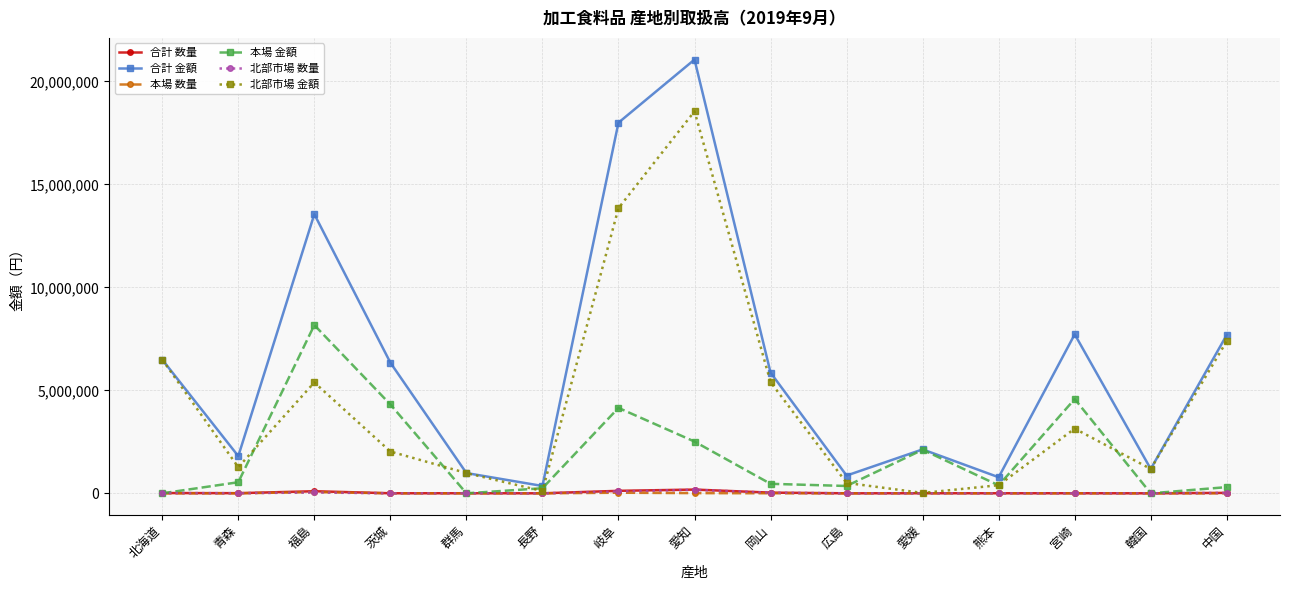

The value of 本場 数量 at 長野 is 469. True or false?

True